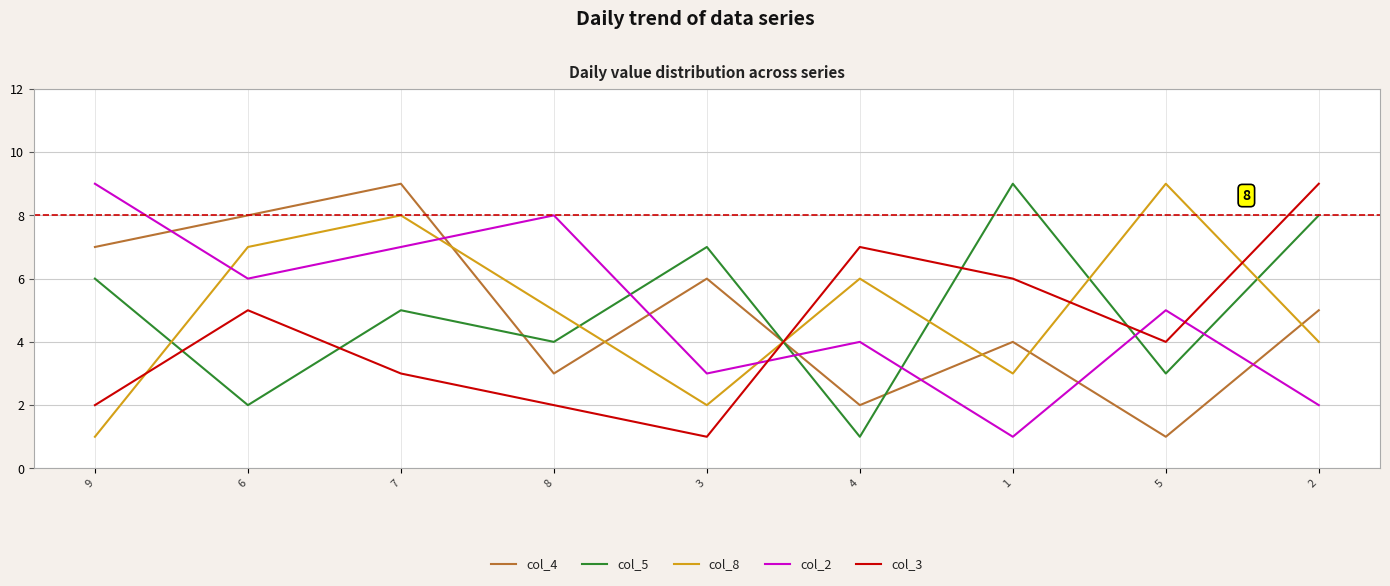

True or false: col_5 has more than 1 interior local peaks.

True